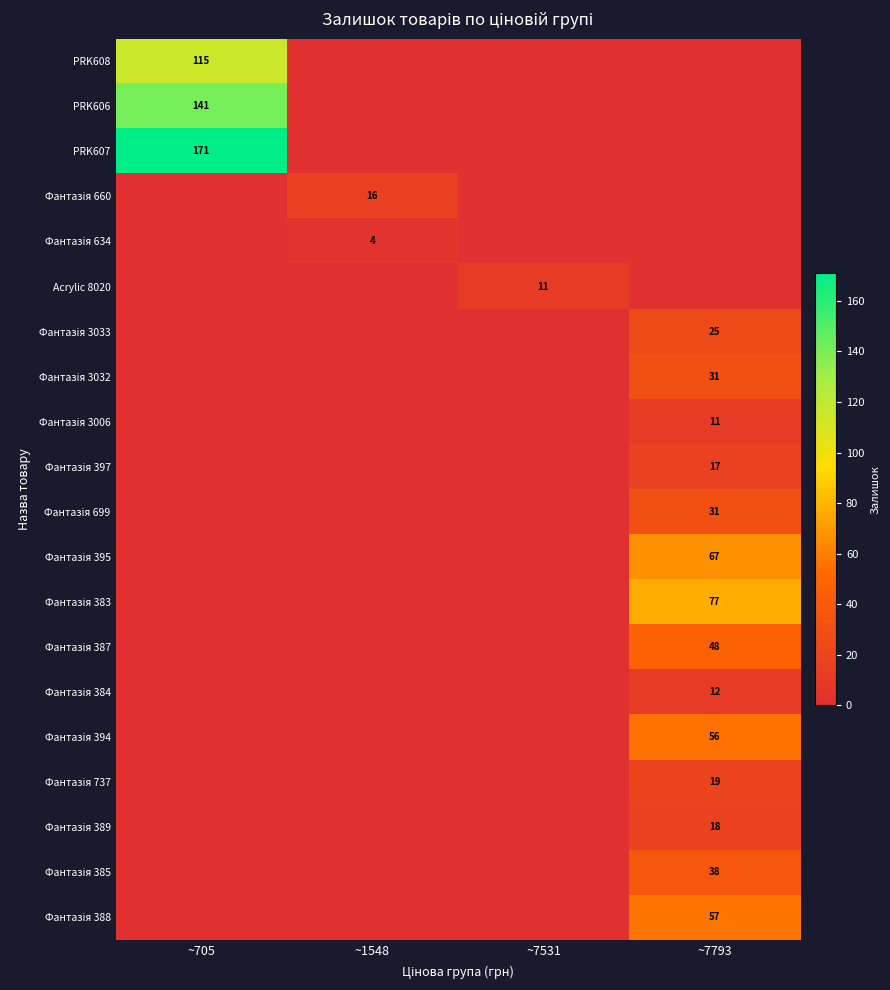

What is the average value of the Фантазія 3032 series?

8